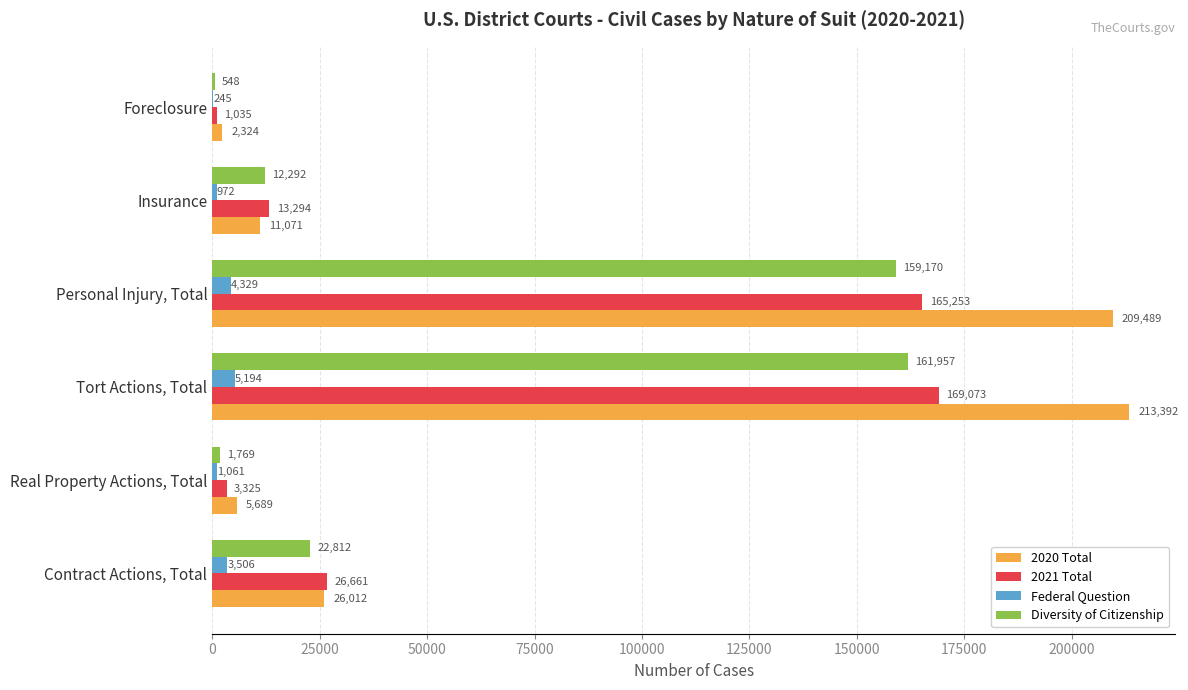

Is it true that Federal Question equals 5194 at Tort Actions, Total?

True